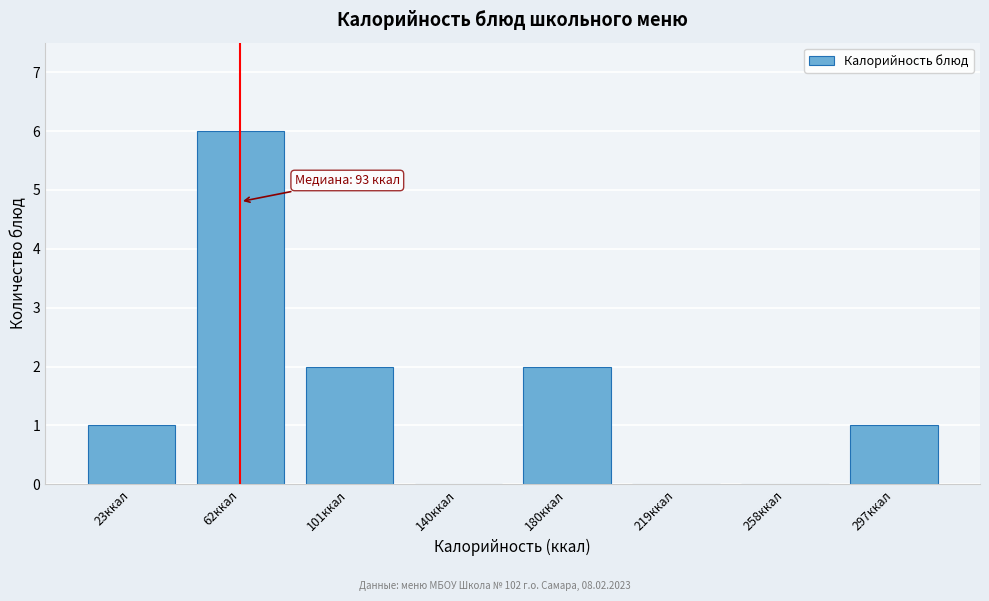

Reading left to right, what are all the values shown in this chart?

23ккал=1	62ккал=6	101ккал=2	140ккал=0	180ккал=2	219ккал=0	258ккал=0	297ккал=1